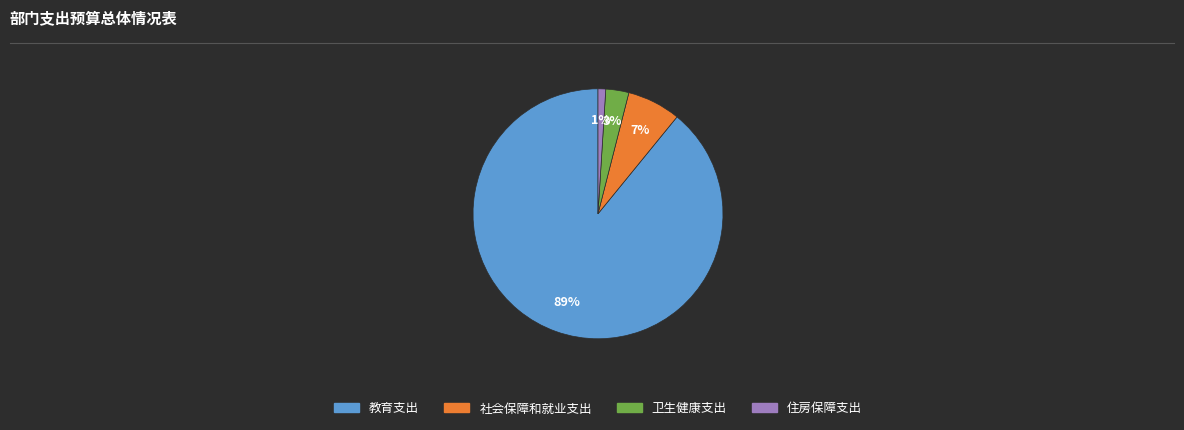

Which has a higher value, 社会保障和就业支出 or 卫生健康支出?

社会保障和就业支出